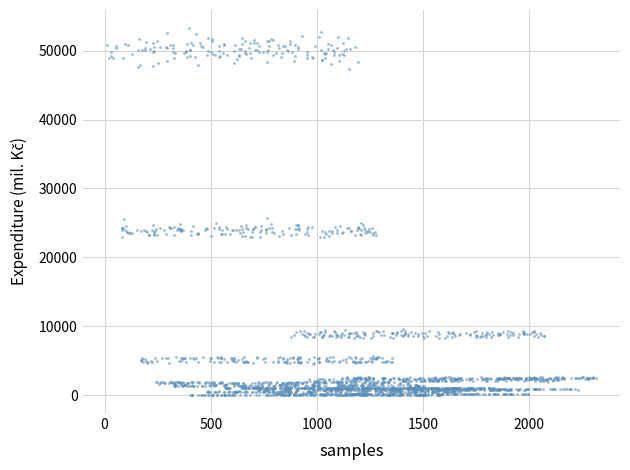

What is the range of Y values (max minus min)?

53215.5